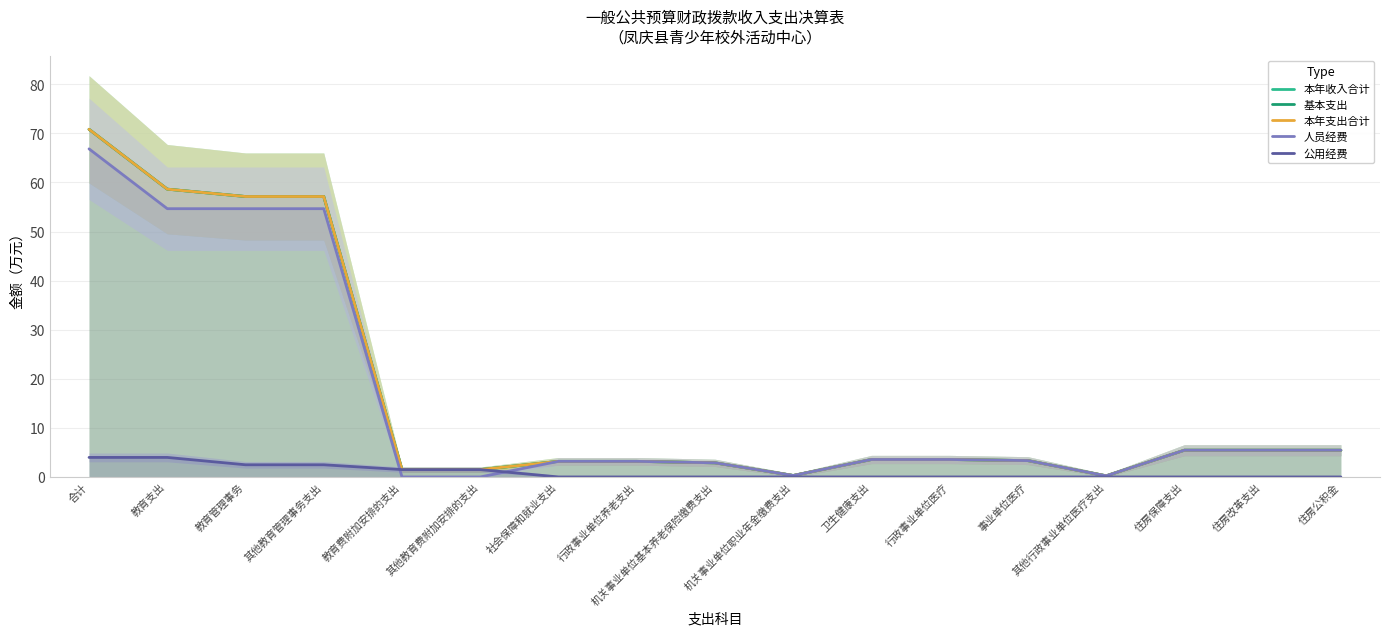

Which category has the highest value in the 人员经费 series?

合计